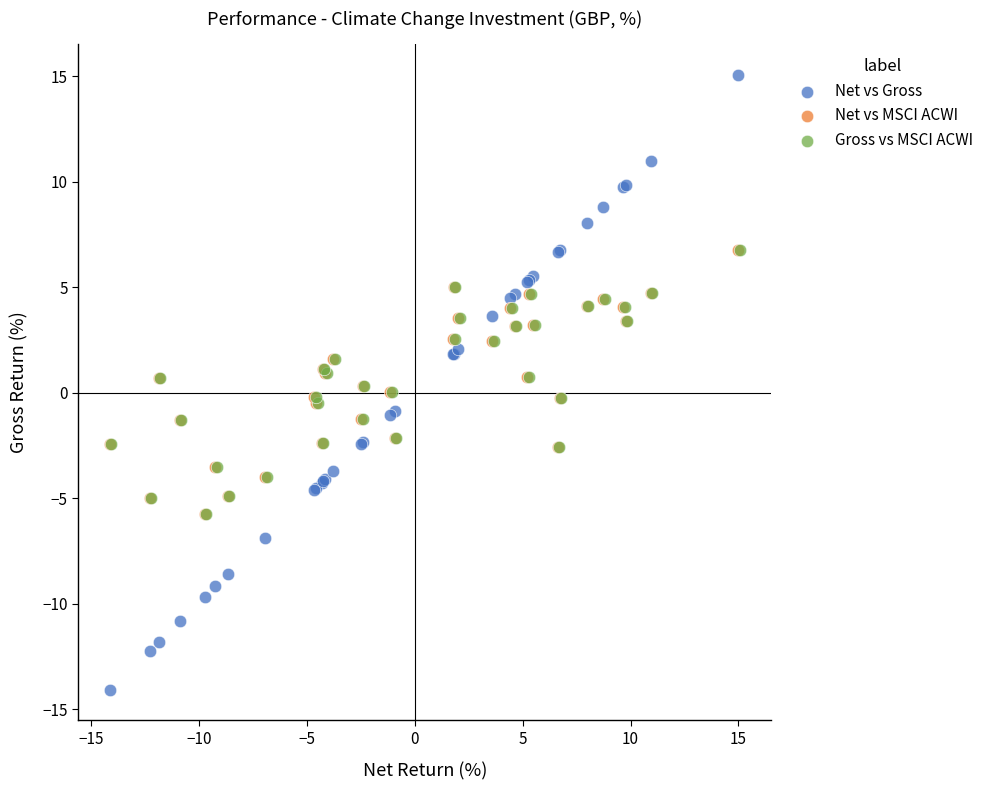

What are all the series names shown in the legend?

Net vs Gross, Net vs MSCI ACWI, Gross vs MSCI ACWI